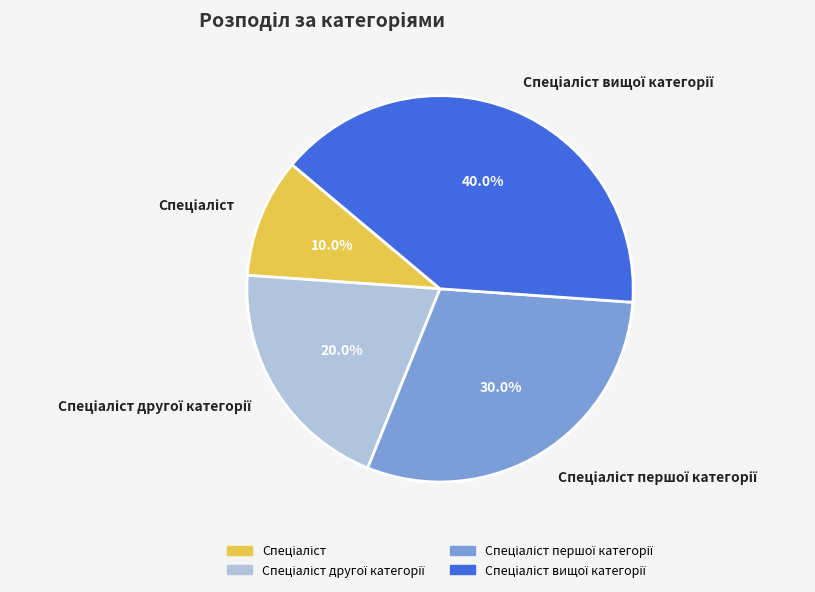

Count the number of slices in the pie.

4